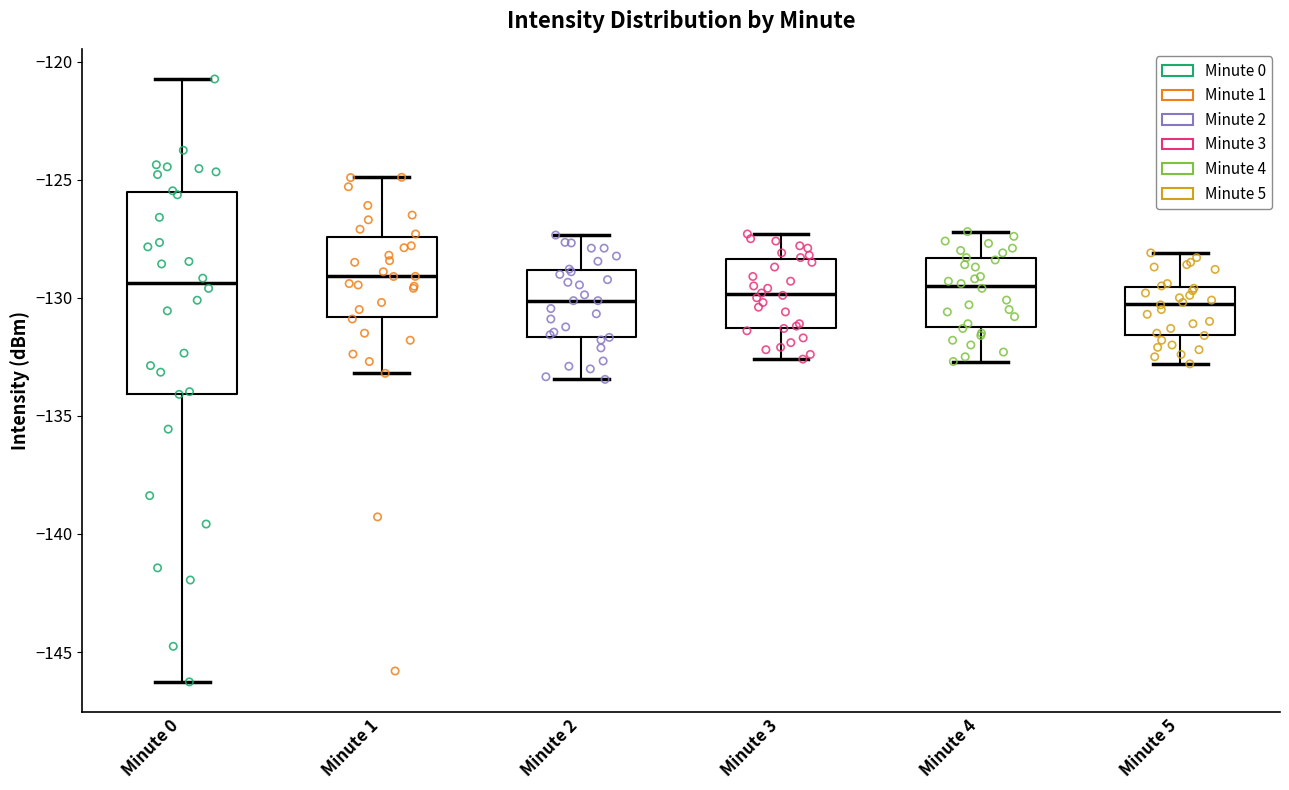

Where is the upper edge of the box for Minute 3 on the y-axis? The values are not printed on the chart, so give them approximately, as read against the axis.

-128.5